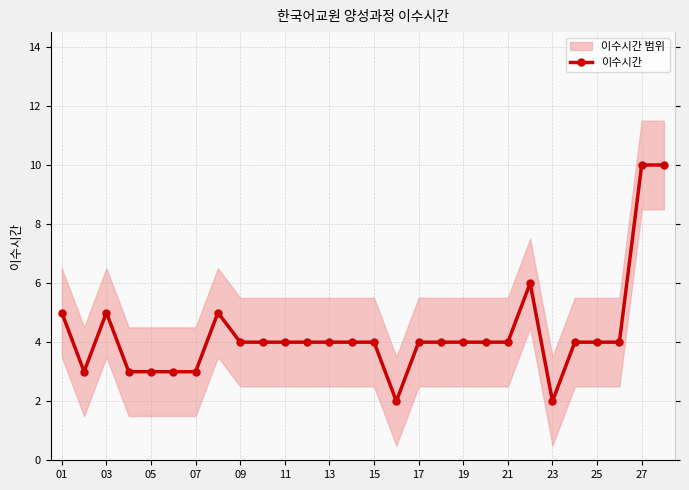

The value of 이수시간 at 13 is 4. True or false?

True